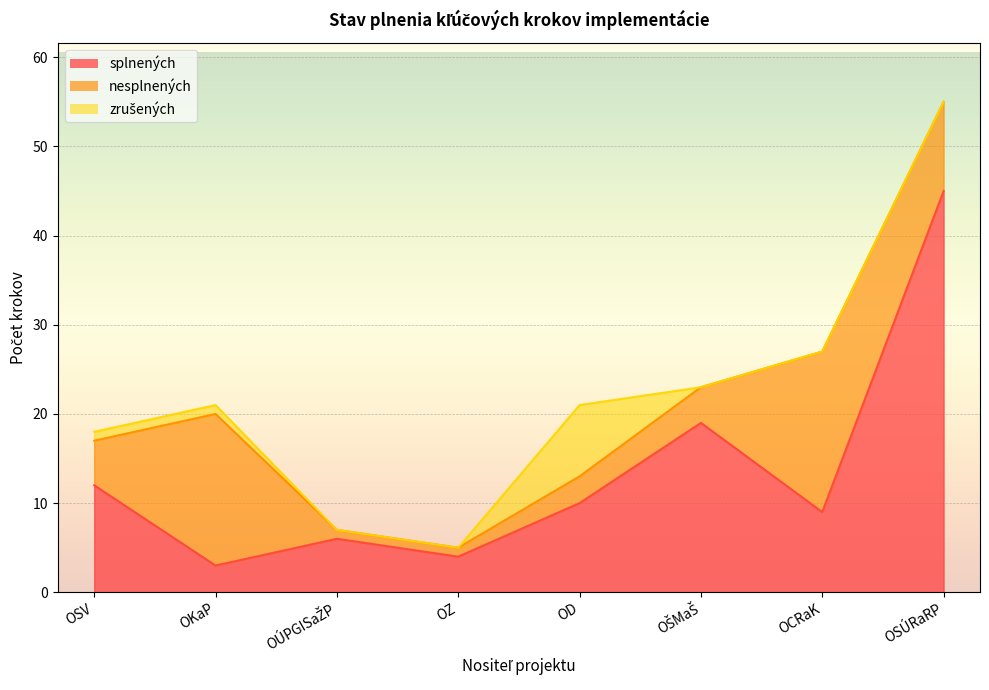

In splnených, how many points are higher than both neighbors (excluding endpoints)?

2